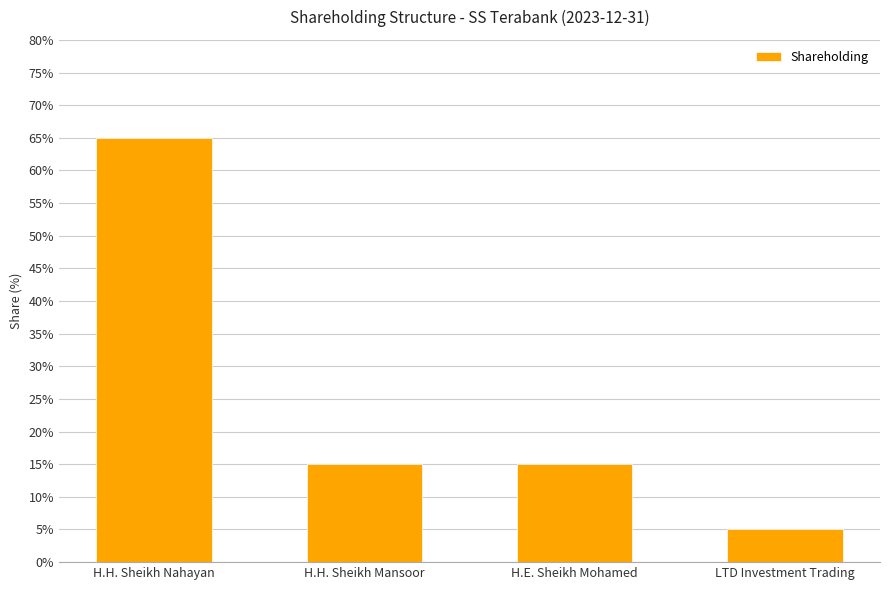

Reading left to right, extract all data points from this chart.

H.H. Sheikh Nahayan=0.7	H.H. Sheikh Mansoor=0.1	H.E. Sheikh Mohamed=0.1	LTD Investment Trading=0.1